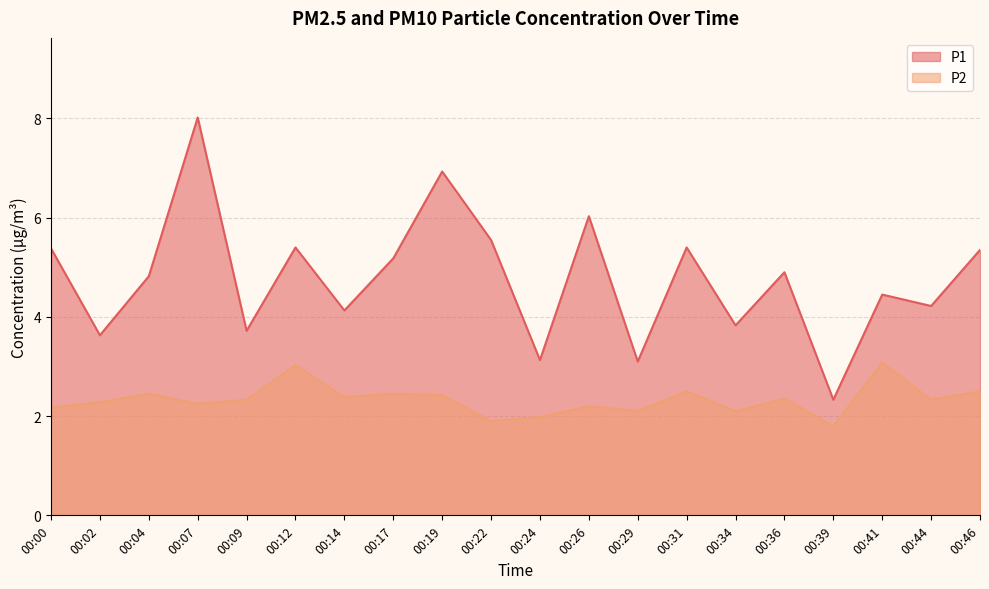

At how many categories does at least one series exceed 3?

19